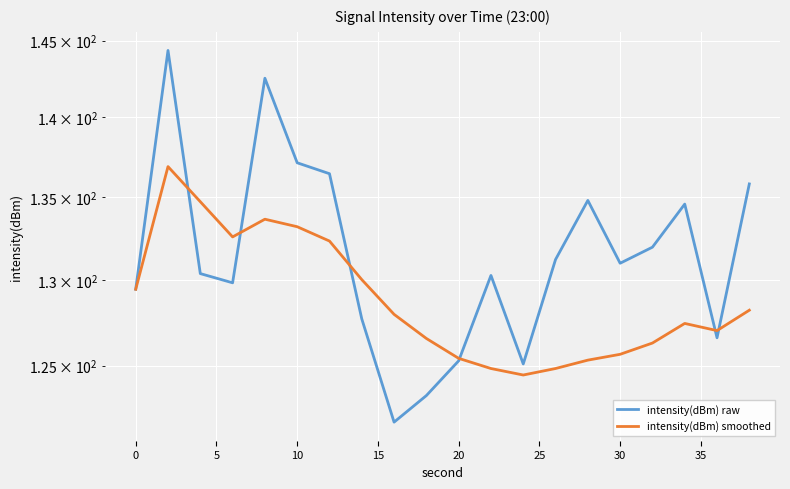

What is the sum of all intensity(dBm) raw values?

2629.5